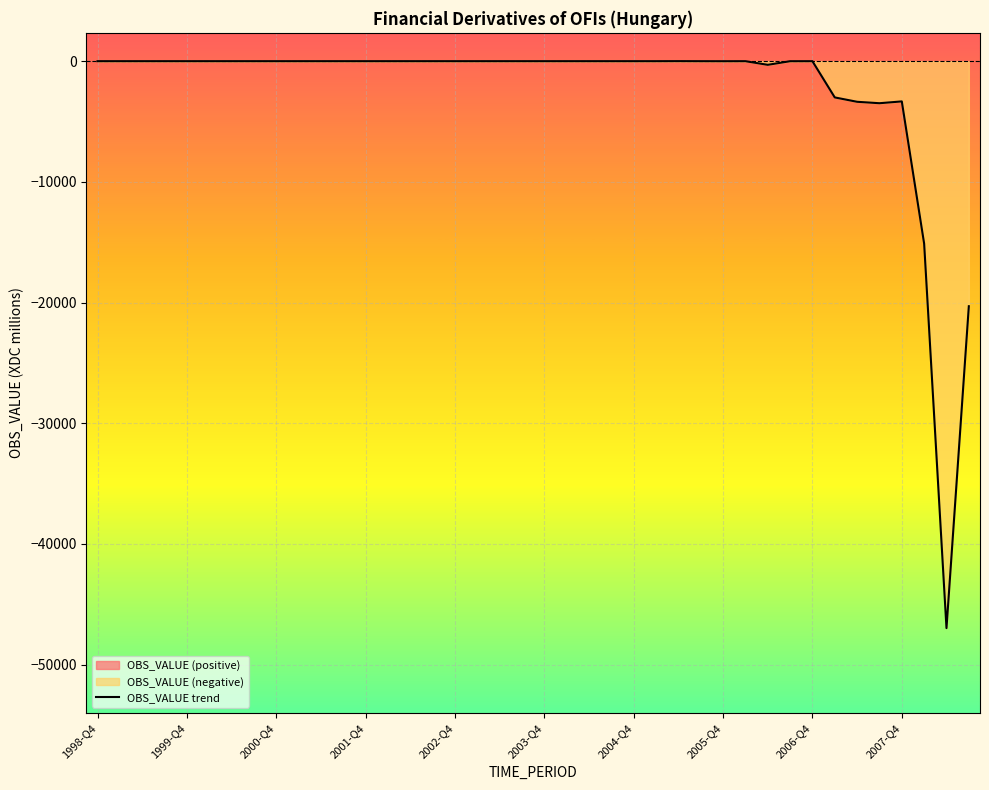

What is the average value?

-2397